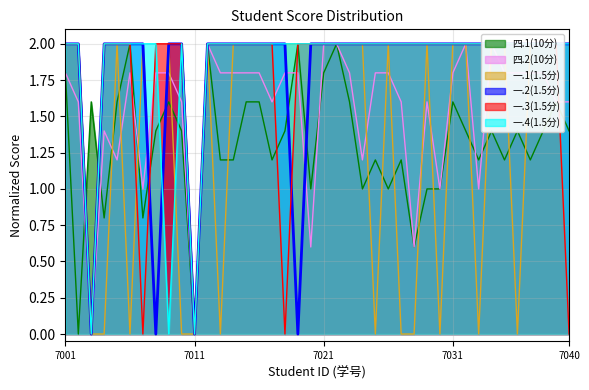

What is the maximum value for 四.1(10分)?

2.0